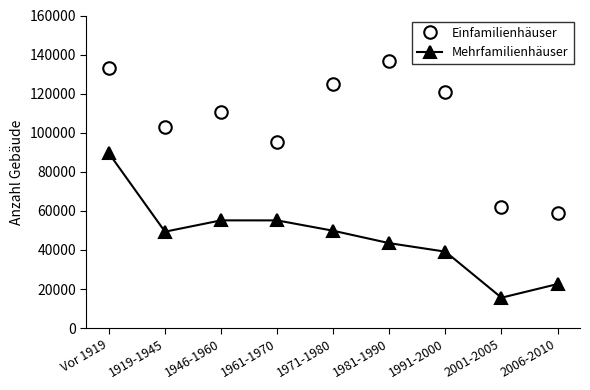

What position from the right is 1981-1990?

4